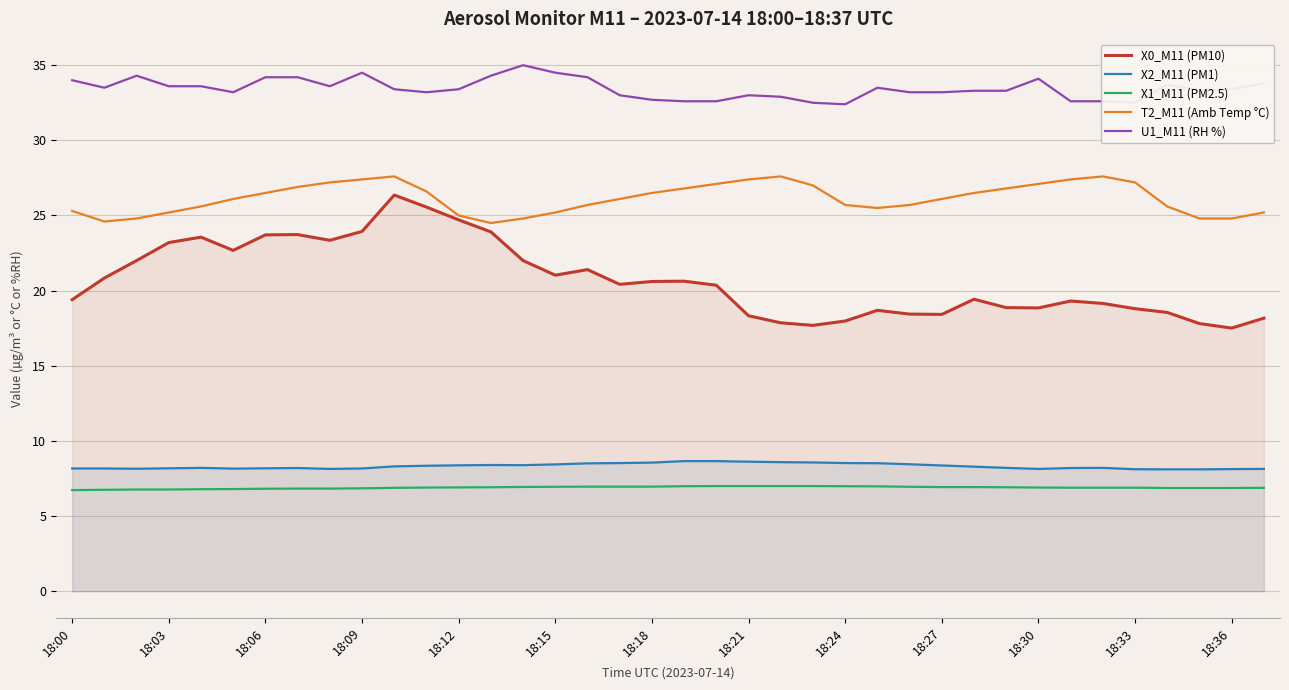

At 16, list the series in order from largest to smallest.

U1_M11 (RH %), T2_M11 (Amb Temp °C), X0_M11 (PM10), X2_M11 (PM1), X1_M11 (PM2.5)